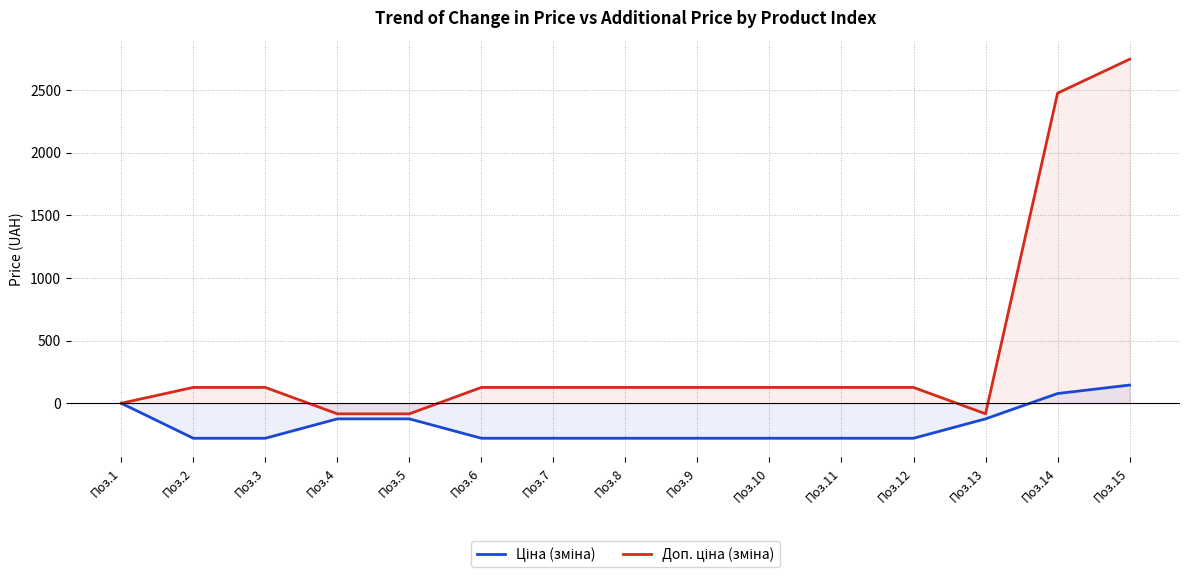

Rank the series by their average value, from highest to lowest.

Доп. ціна (зміна), Ціна (зміна)